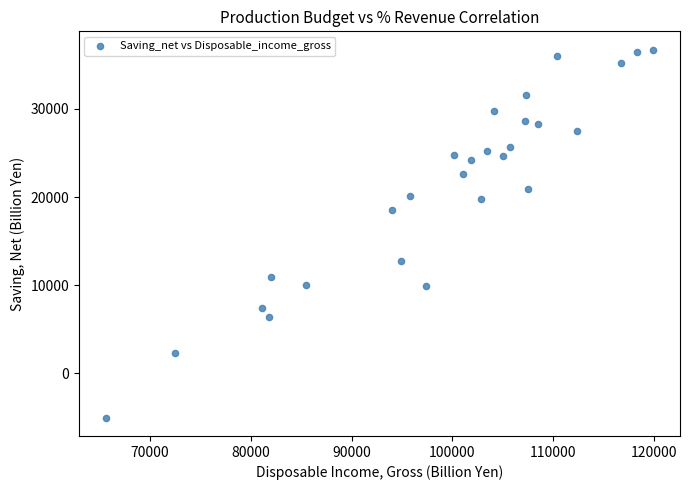

What is the range of X values (max minus min)?

54239.7